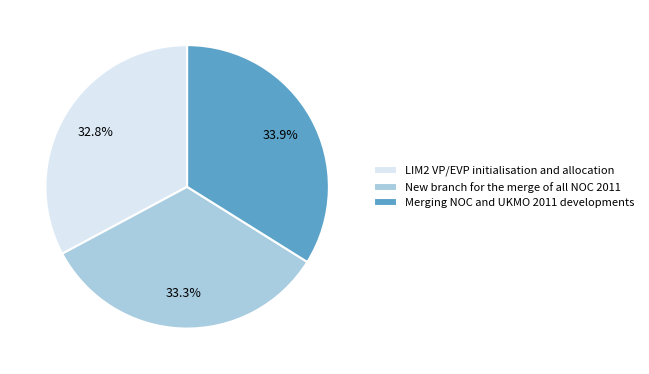

What is the largest slice in the pie chart?

Merging NOC and UKMO 2011 developments